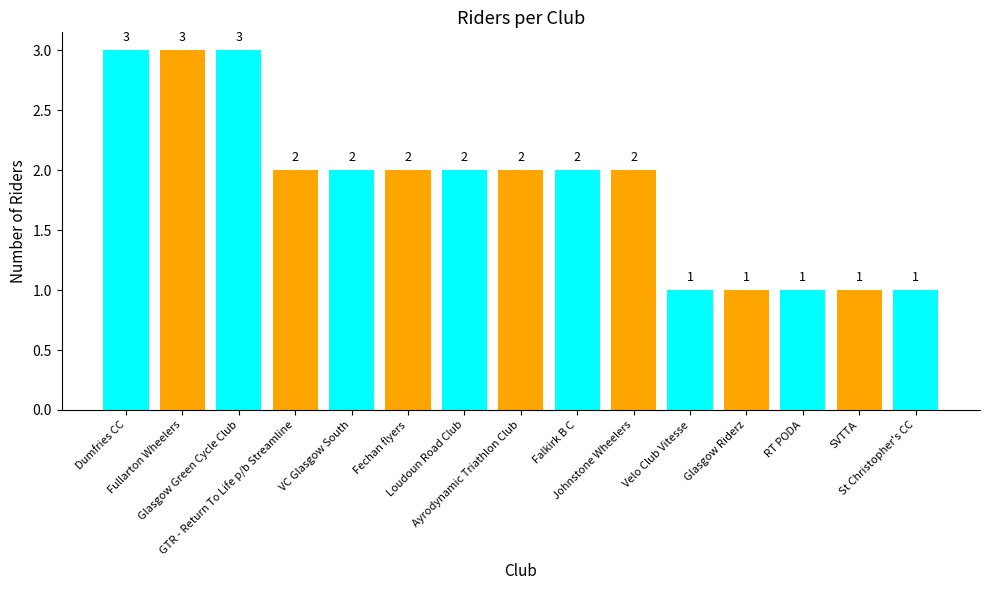

What is the minimum value shown in the chart?

1